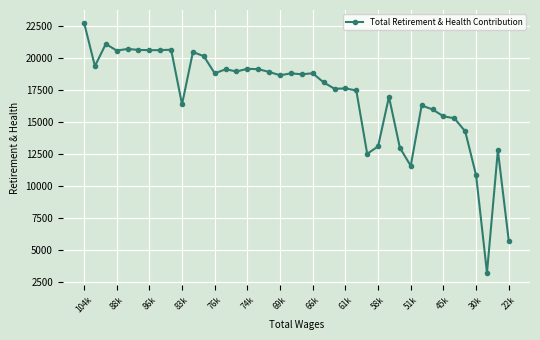

What is the smallest value displayed?

3193